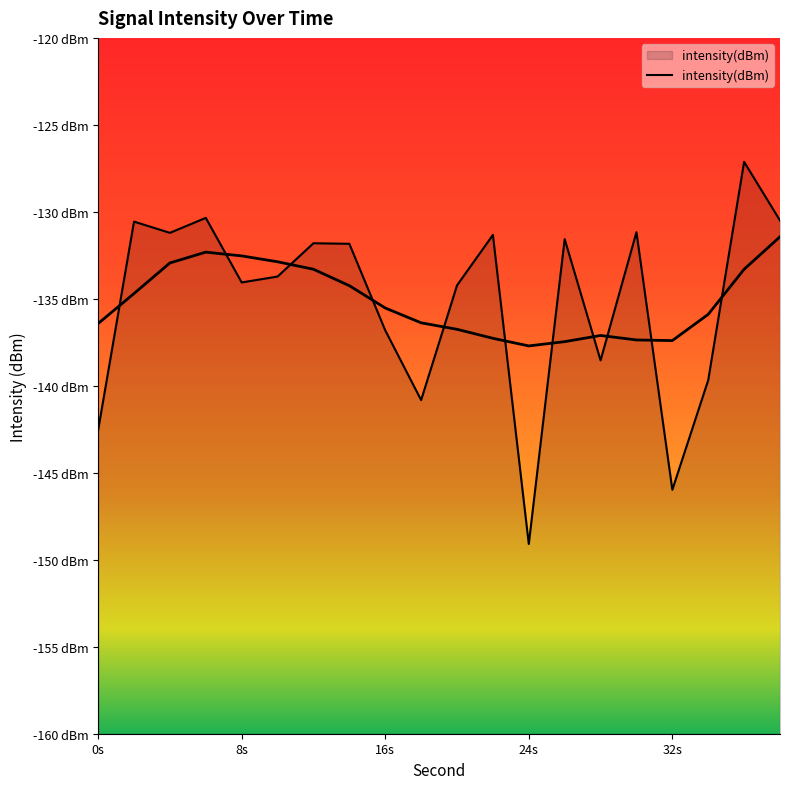

Is it true that the value at 10 is -176.5?

False